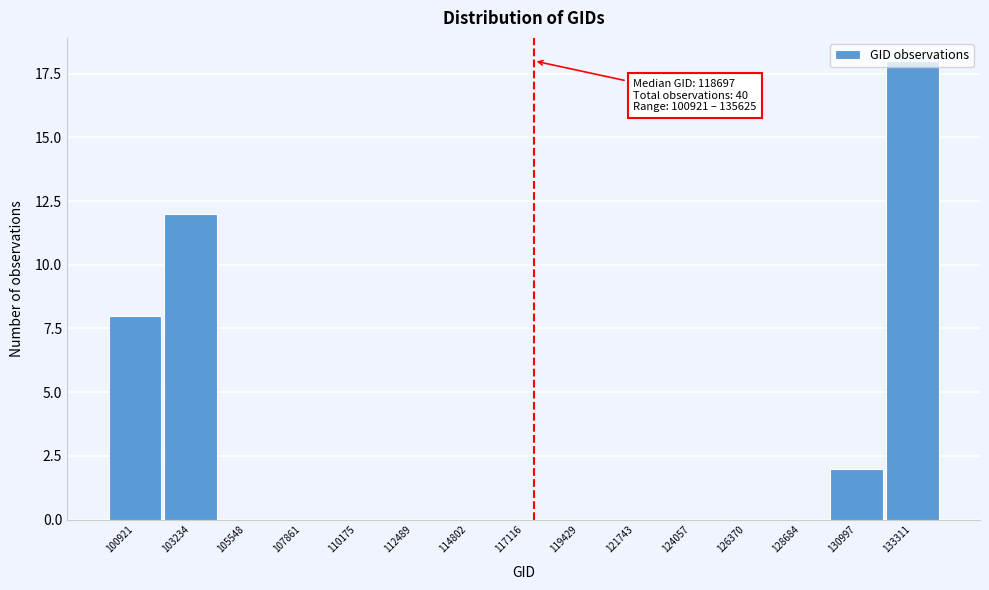

Which has a higher value, 130997 or 100921?

100921